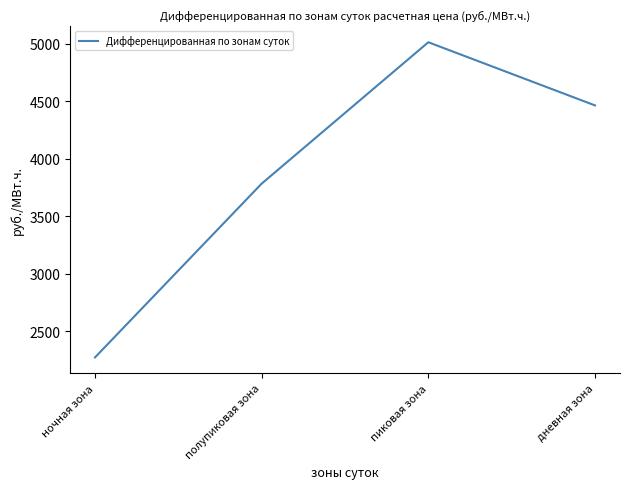

Reading right to left, extract all data points from this chart.

дневная зона=4465.3	пиковая зона=5014.5	полупиковая зона=3784.8	ночная зона=2273.4